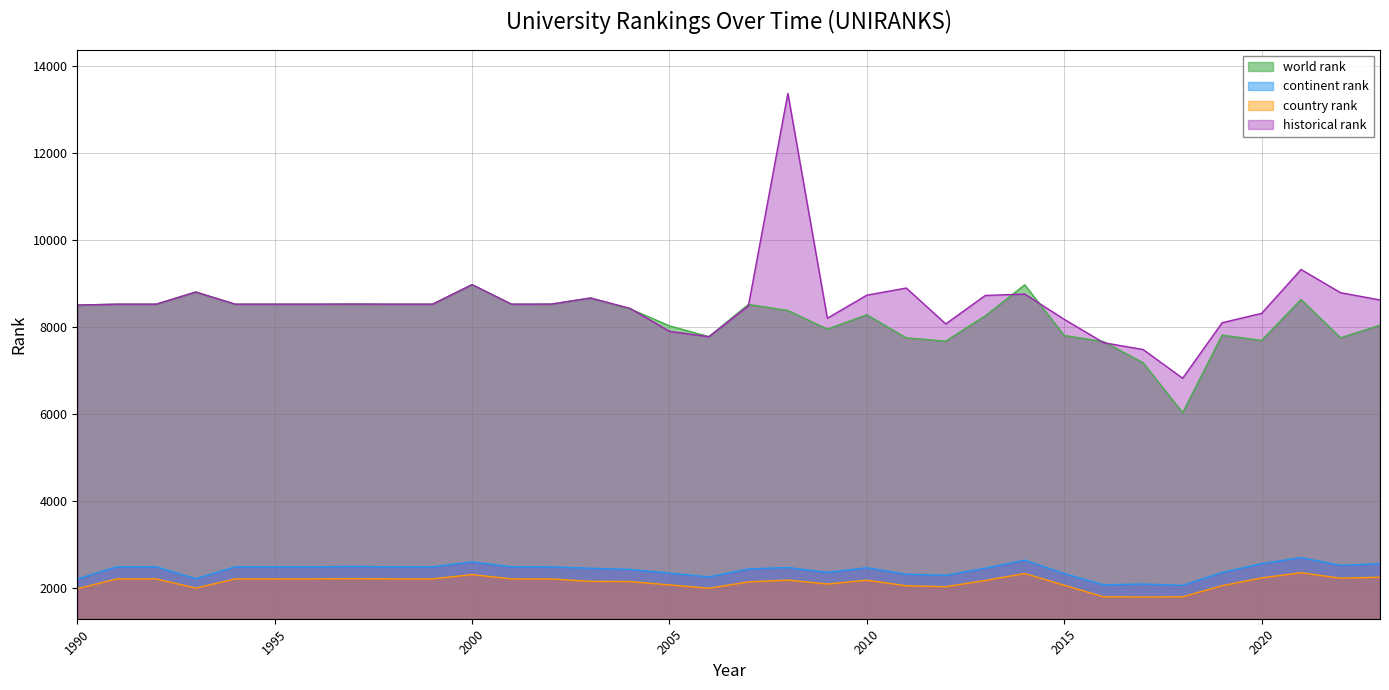

True or false: world rank and continent rank cross at least once.

False